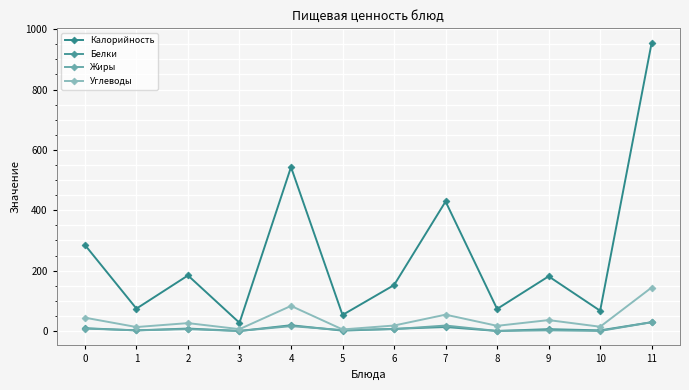

What is the spread (max minus min) of values at 10?

67